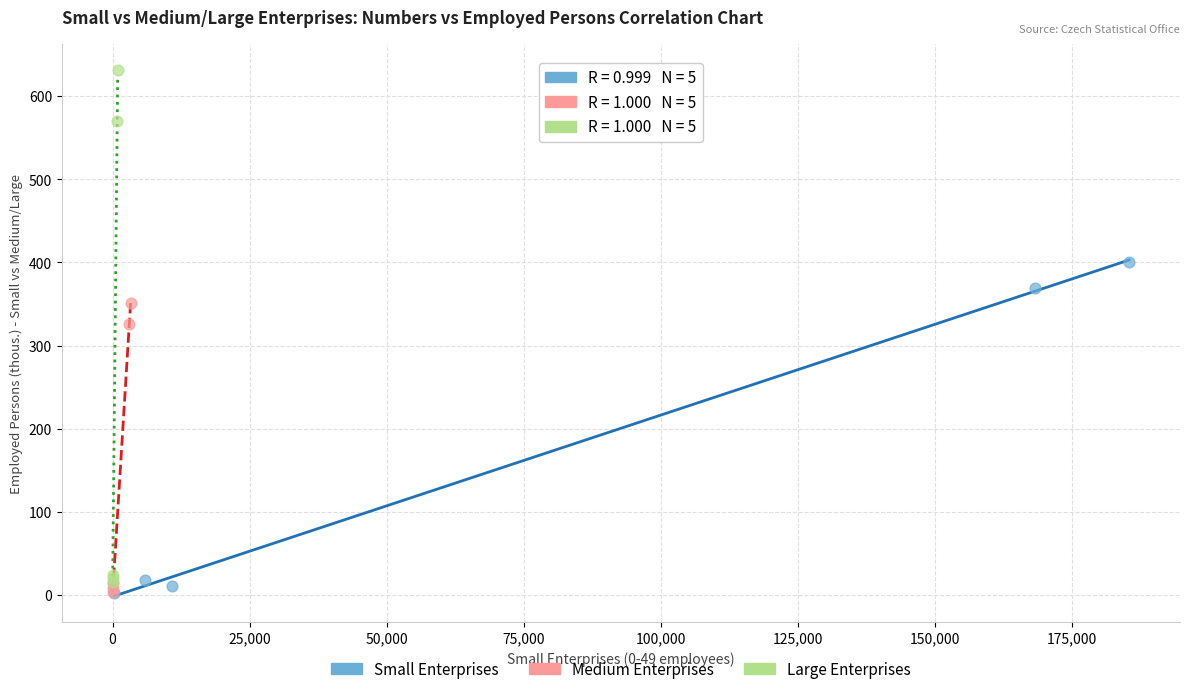

Which series contains the highest Y value?

Large Enterprises